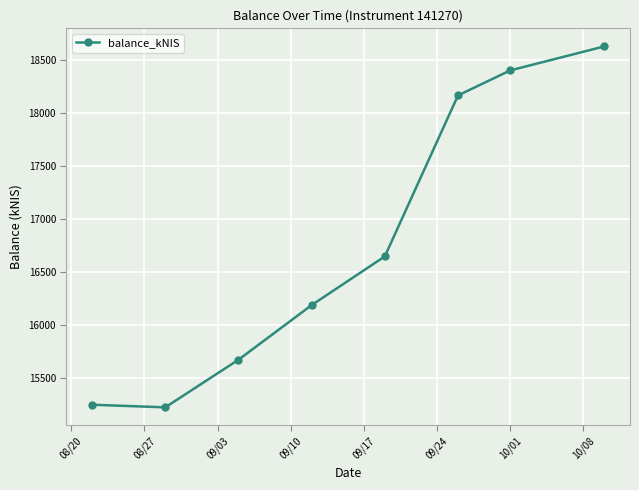

What is the difference between the maximum and minimum values?

3409.0